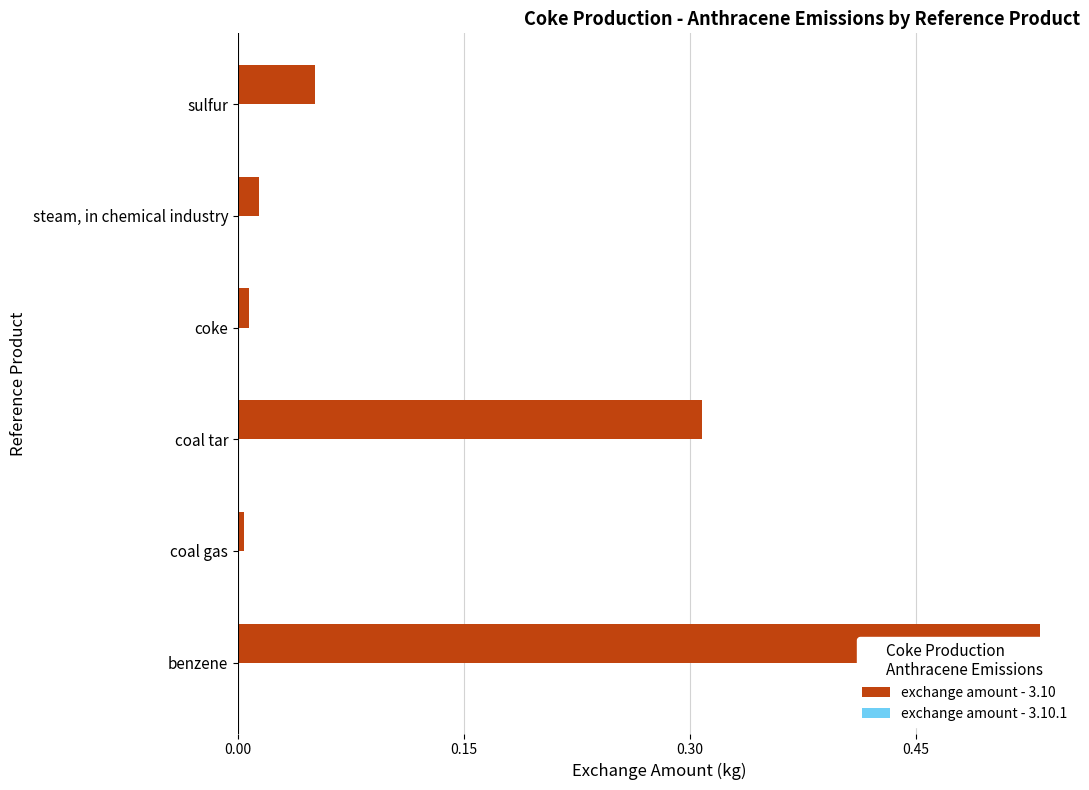

List the series in order of their overall mean, lowest first.

exchange amount - 3.10.1, exchange amount - 3.10